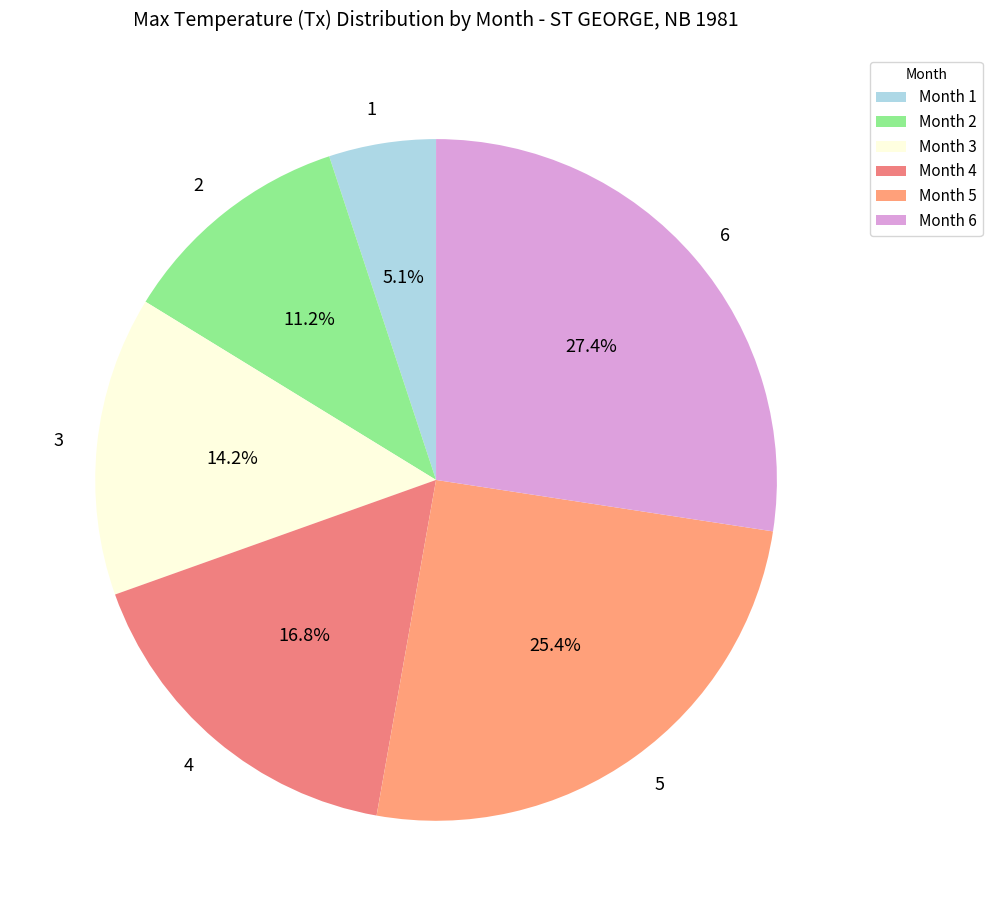

Approximately how many times larger is the value at 6 compared to 5?

1.1